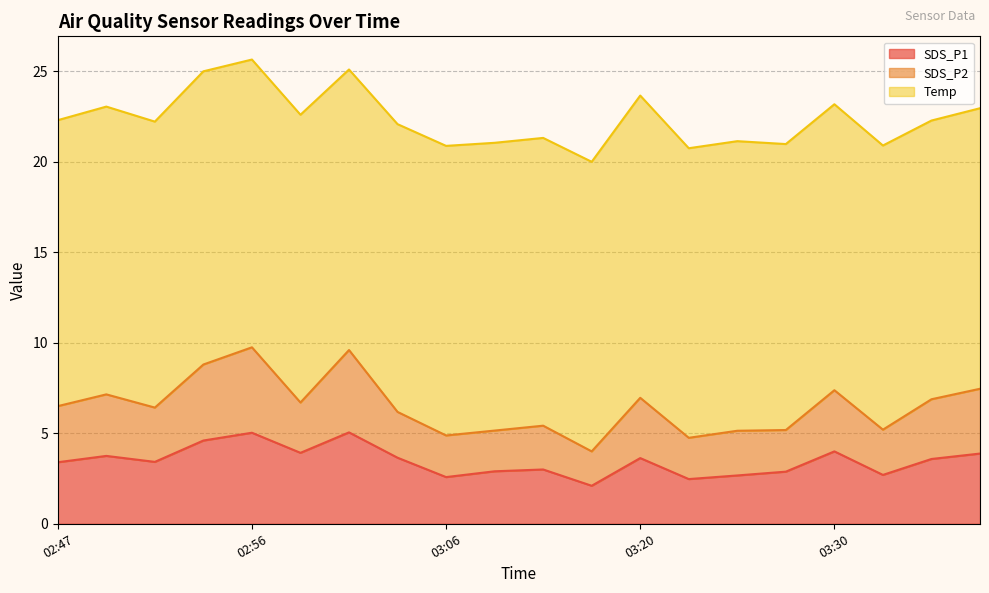

At which category does SDS_P2 reach its first local valley?

02:52